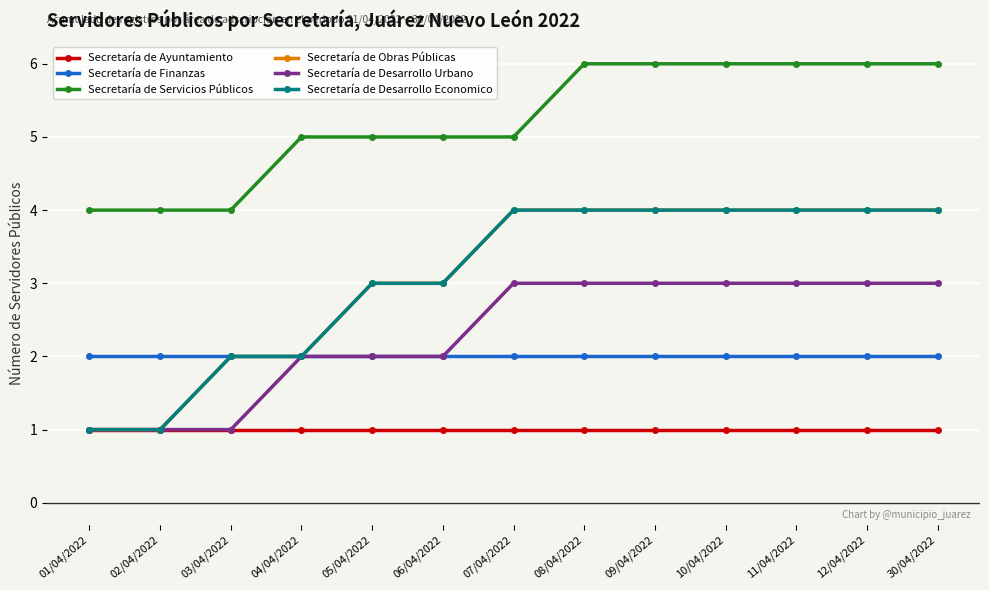

Reading left to right, list all the values displayed in this chart.

Secretaría de Ayuntamiento: 01/04/2022=1	02/04/2022=1	03/04/2022=1	04/04/2022=1	05/04/2022=1	06/04/2022=1	07/04/2022=1	08/04/2022=1	09/04/2022=1	10/04/2022=1	11/04/2022=1	12/04/2022=1	30/04/2022=1
Secretaría de Finanzas: 01/04/2022=2	02/04/2022=2	03/04/2022=2	04/04/2022=2	05/04/2022=2	06/04/2022=2	07/04/2022=2	08/04/2022=2	09/04/2022=2	10/04/2022=2	11/04/2022=2	12/04/2022=2	30/04/2022=2
Secretaría de Servicios Públicos: 01/04/2022=4	02/04/2022=4	03/04/2022=4	04/04/2022=5	05/04/2022=5	06/04/2022=5	07/04/2022=5	08/04/2022=6	09/04/2022=6	10/04/2022=6	11/04/2022=6	12/04/2022=6	30/04/2022=6
Secretaría de Obras Públicas: 01/04/2022=1	02/04/2022=1	03/04/2022=2	04/04/2022=2	05/04/2022=3	06/04/2022=3	07/04/2022=4	08/04/2022=4	09/04/2022=4	10/04/2022=4	11/04/2022=4	12/04/2022=4	30/04/2022=4
Secretaría de Desarrollo Urbano: 01/04/2022=1	02/04/2022=1	03/04/2022=1	04/04/2022=2	05/04/2022=2	06/04/2022=2	07/04/2022=3	08/04/2022=3	09/04/2022=3	10/04/2022=3	11/04/2022=3	12/04/2022=3	30/04/2022=3
Secretaría de Desarrollo Economico: 01/04/2022=1	02/04/2022=1	03/04/2022=2	04/04/2022=2	05/04/2022=3	06/04/2022=3	07/04/2022=4	08/04/2022=4	09/04/2022=4	10/04/2022=4	11/04/2022=4	12/04/2022=4	30/04/2022=4